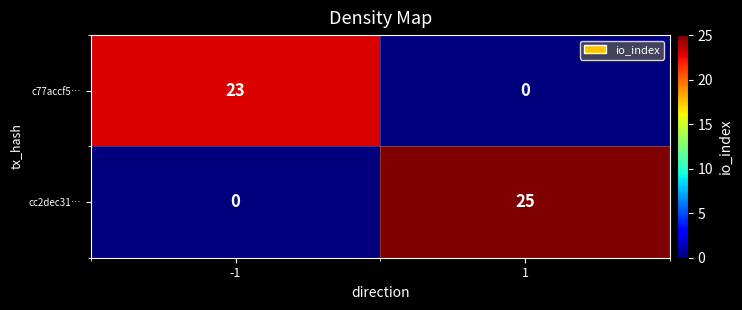

What is the maximum value shown in the chart?

25